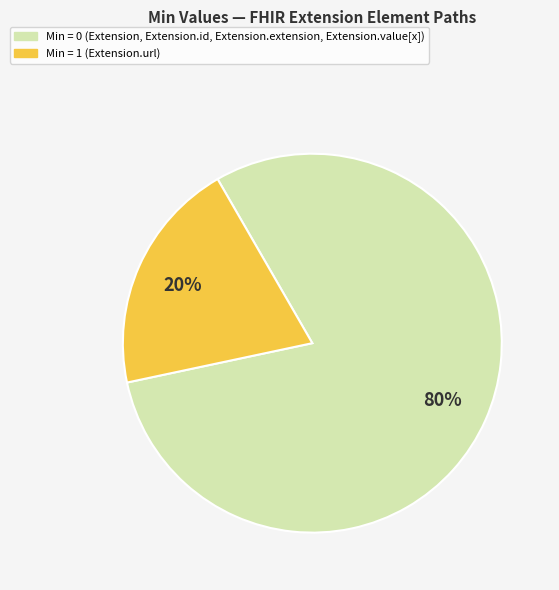

How many segments does this pie chart have?

2